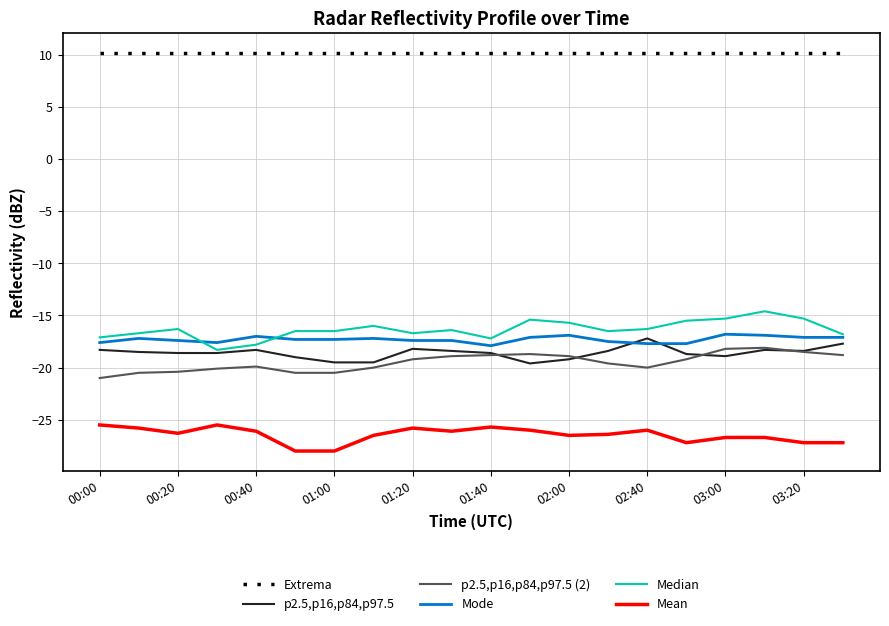

Is this an area chart (filled region under the line)?

No